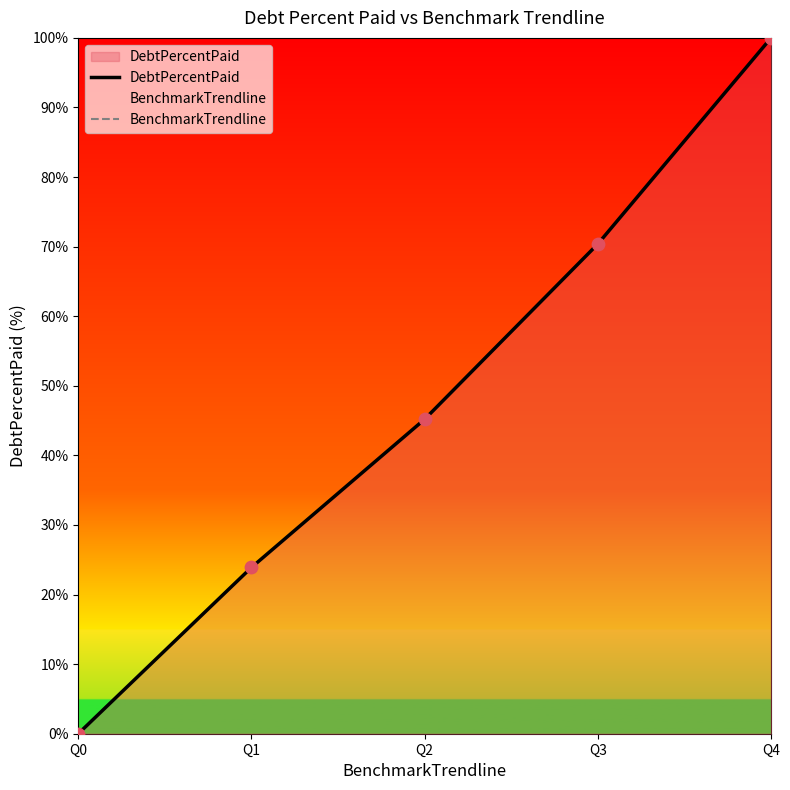

What is the change in value from Q2 to Q4?

+54.8